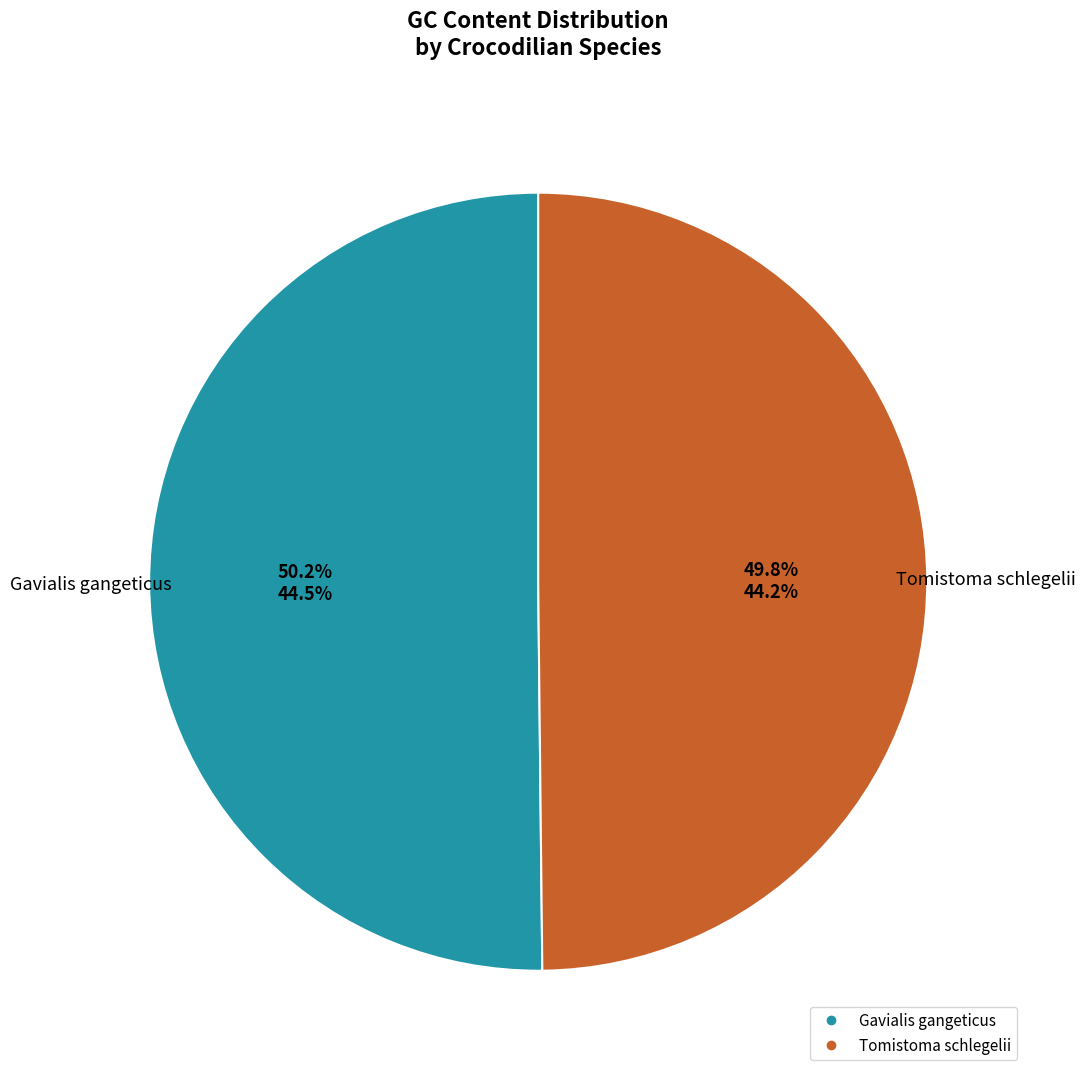

Is there a majority slice in this chart?

Yes